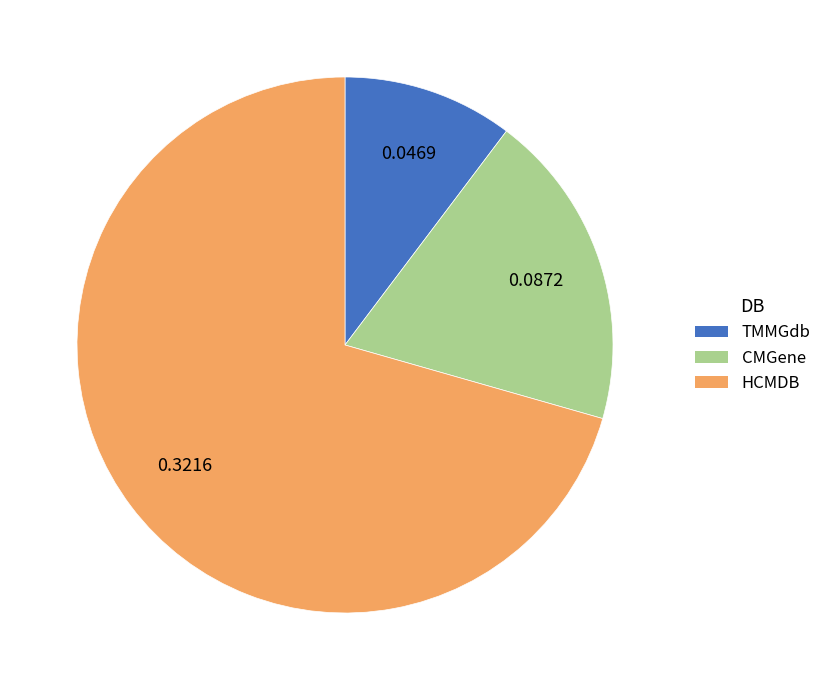

Between HCMDB and CMGene, which is larger?

HCMDB